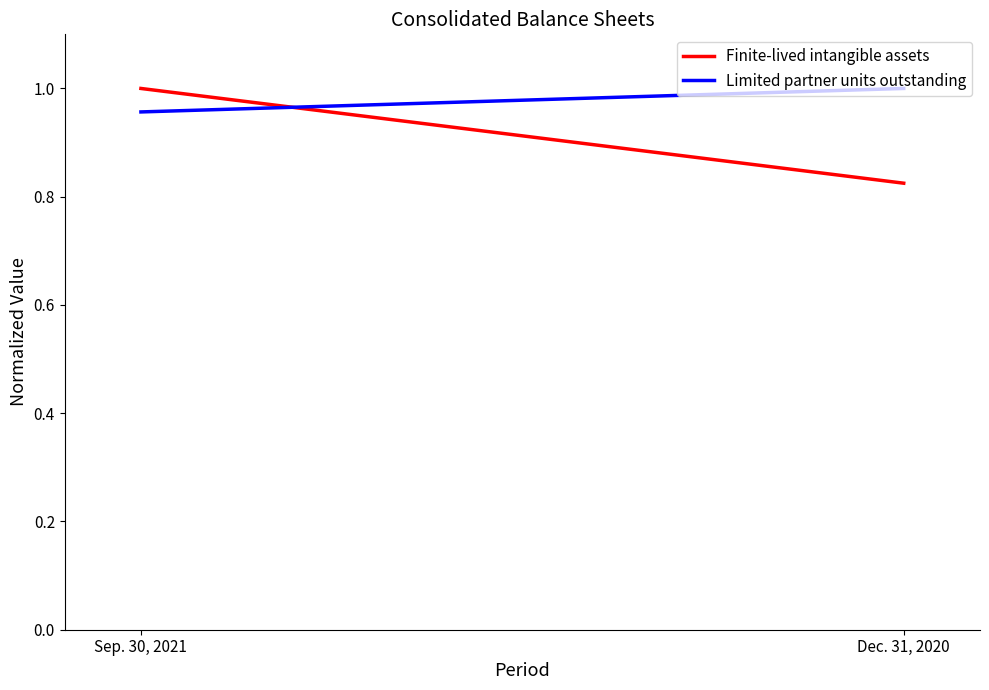

Reading right to left, extract all data points from this chart.

Finite-lived intangible assets: 0.8	1.0
Limited partner units outstanding: 1.0	1.0